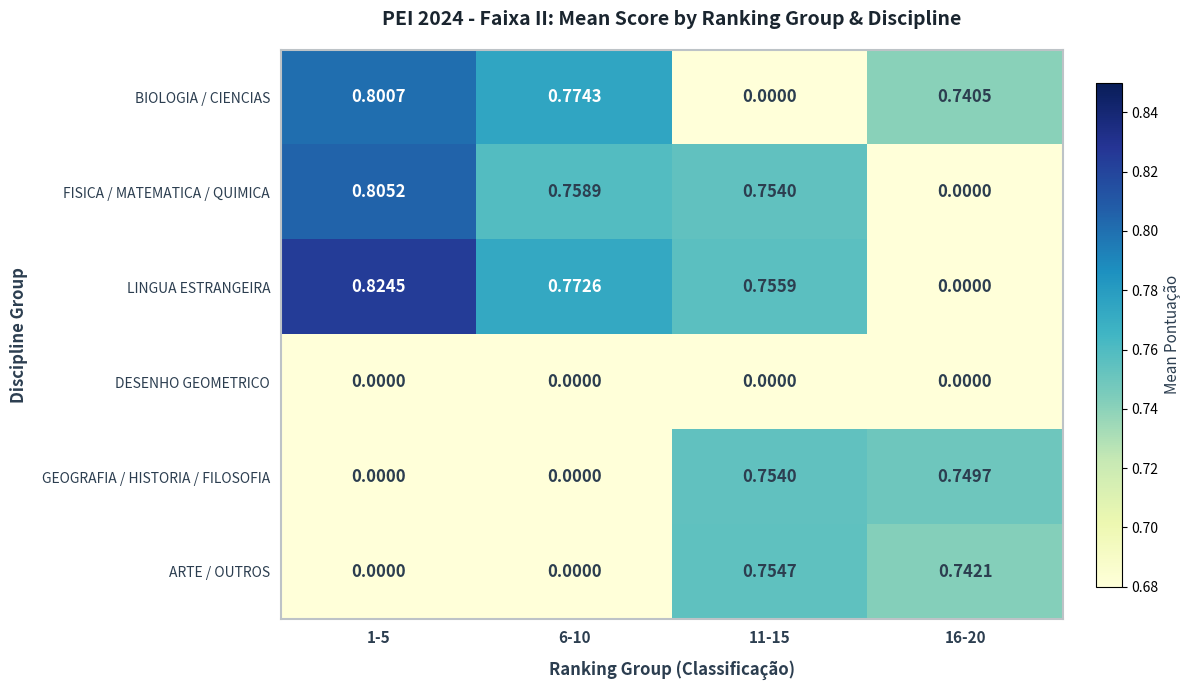

How many data points in BIOLOGIA / CIENCIAS are above 0?

3